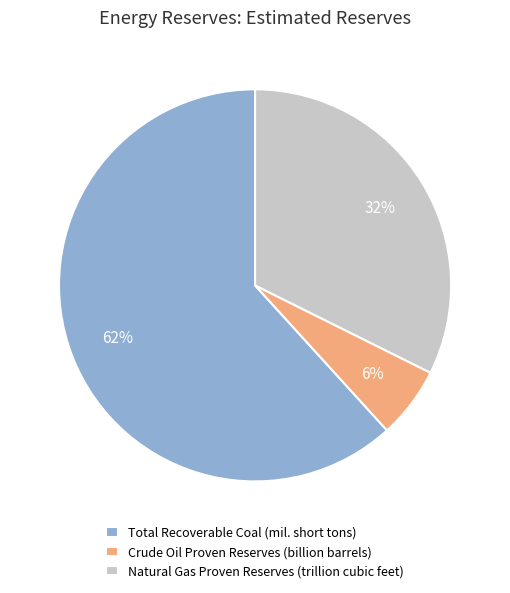

To the nearest percent, what is the difference between the Crude Oil Proven Reserves (billion barrels) and Total Recoverable Coal (mil. short tons) slice percentages?

56%